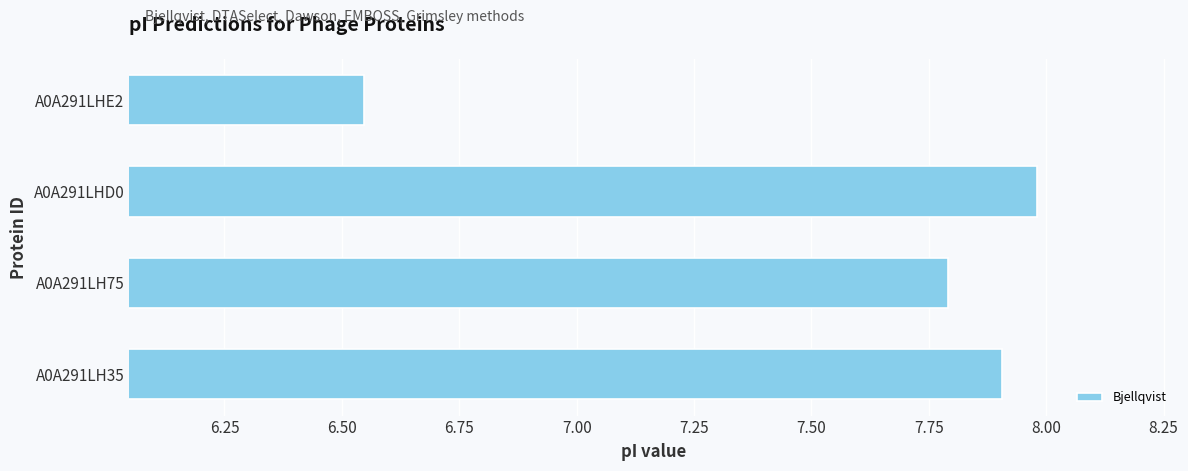

What is the maximum value shown in the chart?

8.0